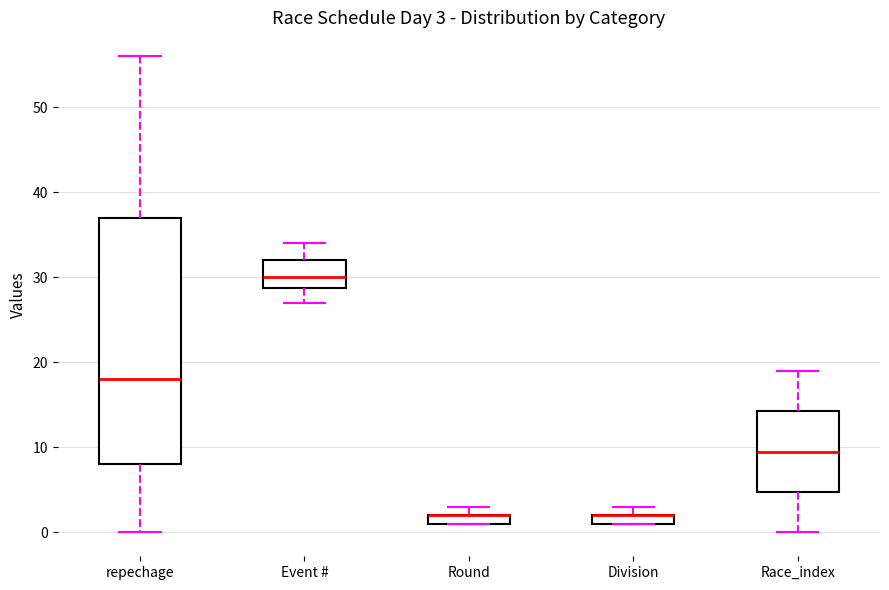

Comparing the boxes themselves (not the whiskers), which one is the tallest?

repechage